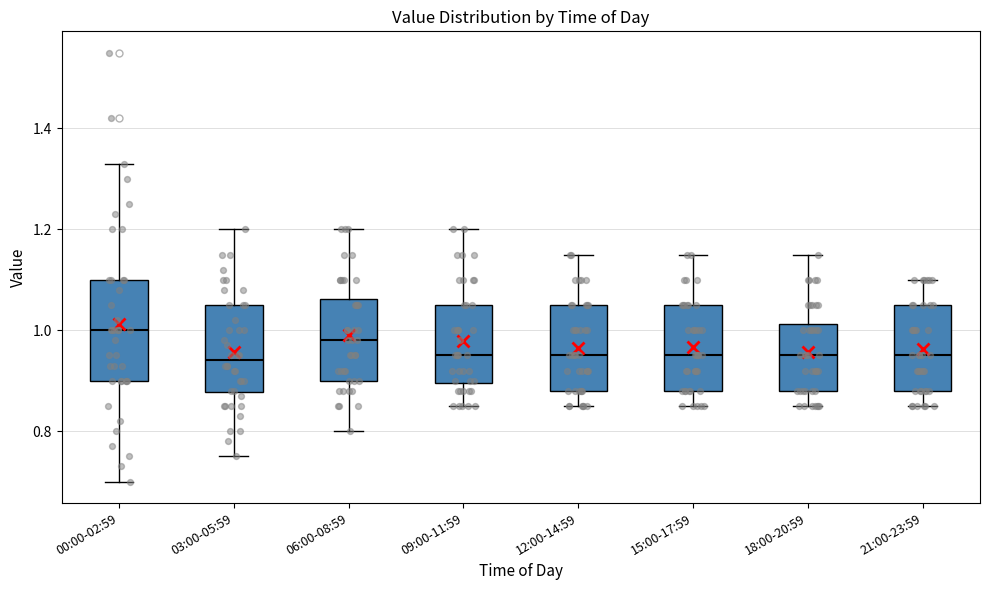

Reading left to right, read every box against the y-axis: the position of its median line, the range the box covers, and the ends of its whiskers. The values are not printed on the chart, so give them approximately, as read against the axis.

00:00-02:59: median 1.00, box 0.90 to 1.10, whiskers 0.70 to 1.34
03:00-05:59: median 0.94, box 0.88 to 1.06, whiskers 0.76 to 1.20
06:00-08:59: median 0.98, box 0.90 to 1.06, whiskers 0.80 to 1.20
09:00-11:59: median 0.96, box 0.90 to 1.06, whiskers 0.86 to 1.20
12:00-14:59: median 0.96, box 0.88 to 1.06, whiskers 0.86 to 1.16
15:00-17:59: median 0.96, box 0.88 to 1.06, whiskers 0.86 to 1.16
18:00-20:59: median 0.96, box 0.88 to 1.02, whiskers 0.86 to 1.16
21:00-23:59: median 0.96, box 0.88 to 1.06, whiskers 0.86 to 1.10